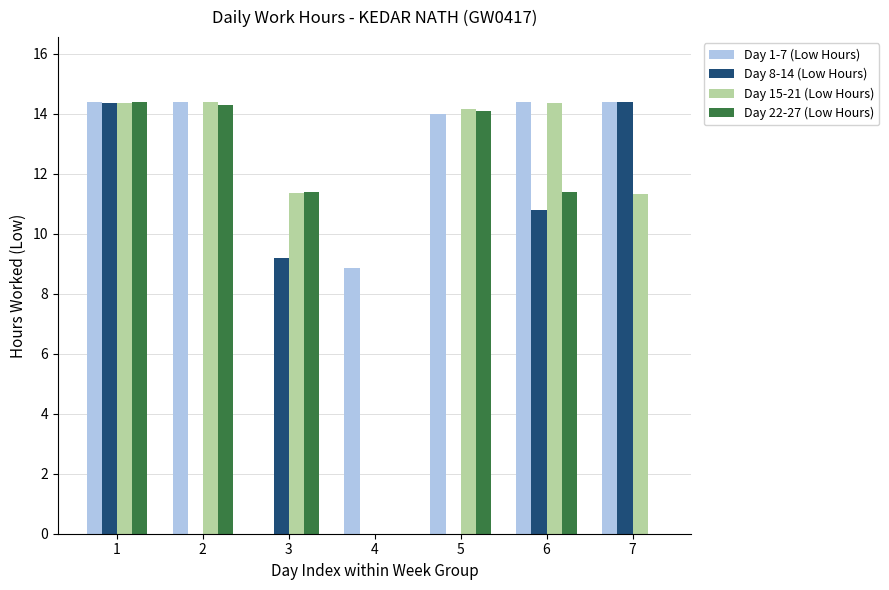

What is the sum of all Day 1-7 (Low Hours) values?

80.4